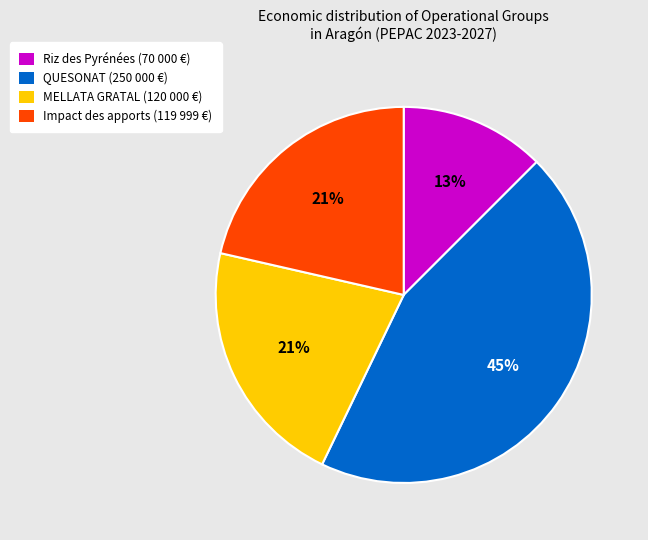

Is there any slice that represents more than half of the pie?

No